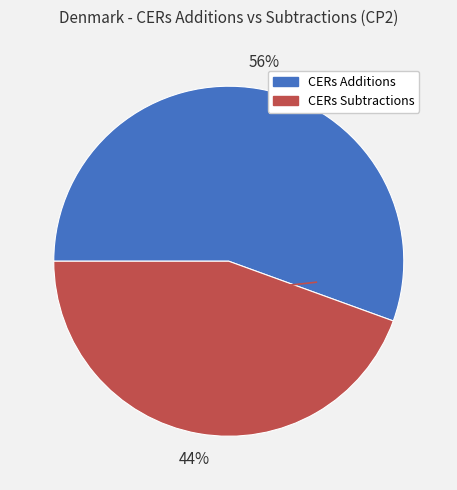

Between CERs Additions and CERs Subtractions, which is larger?

CERs Additions